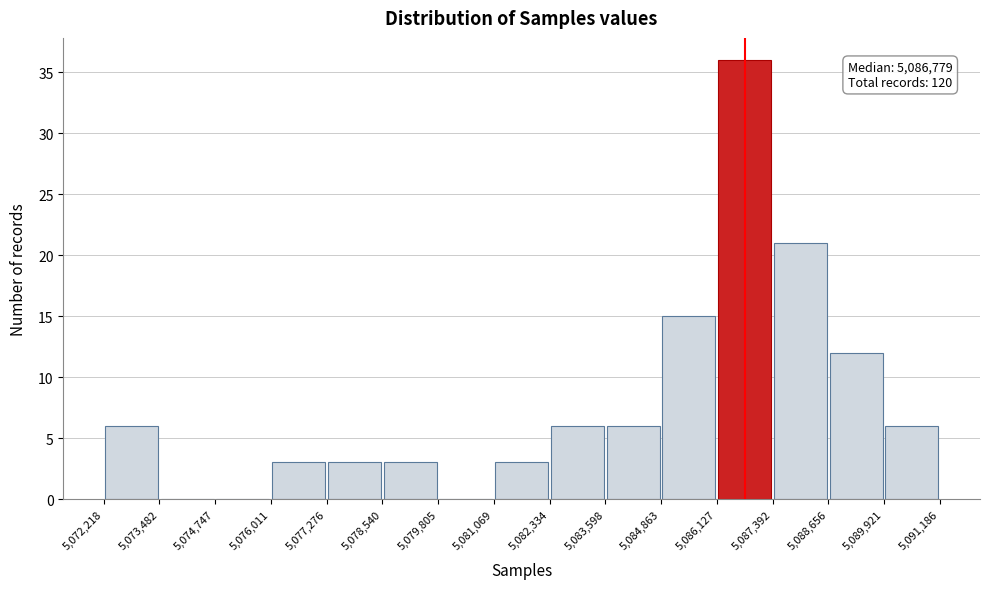

Over which range of the x-axis is the bar tallest?

5,086,127 to 5,087,392